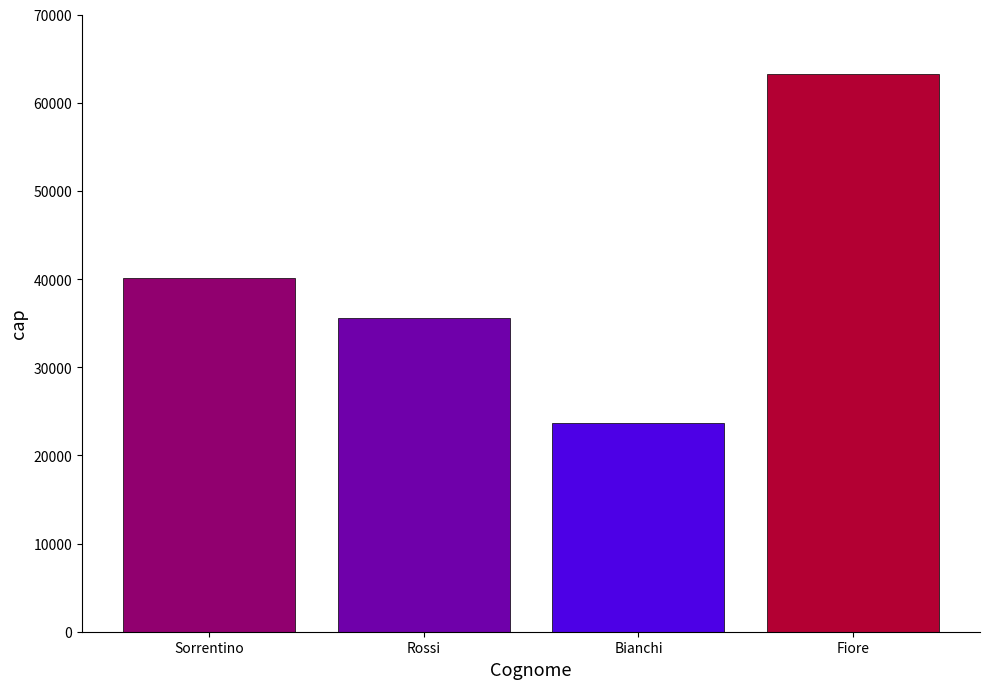

Rank the categories by value from lowest to highest.

Bianchi, Rossi, Sorrentino, Fiore